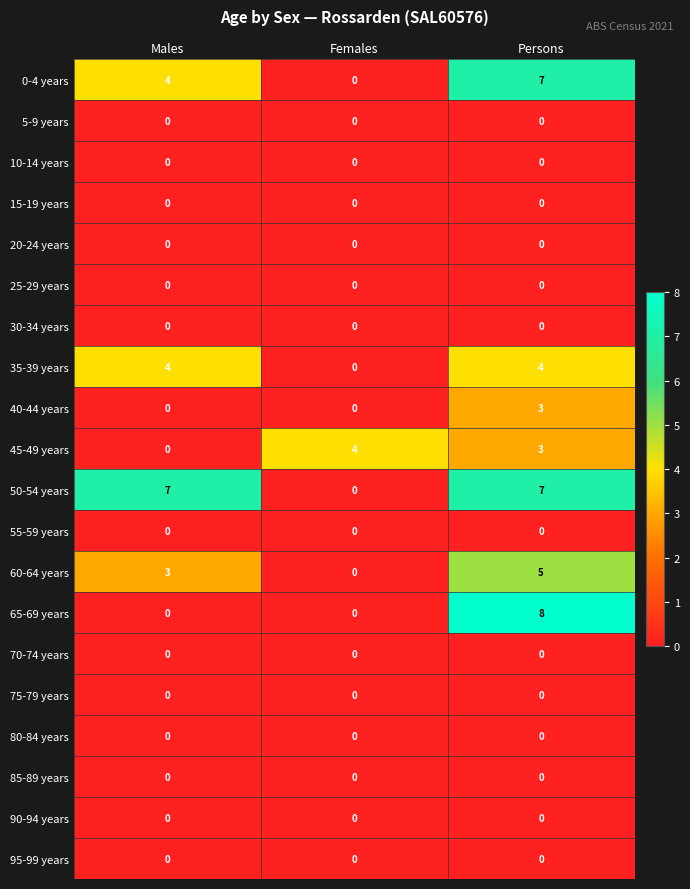

What is the total value across all series at Males?

18